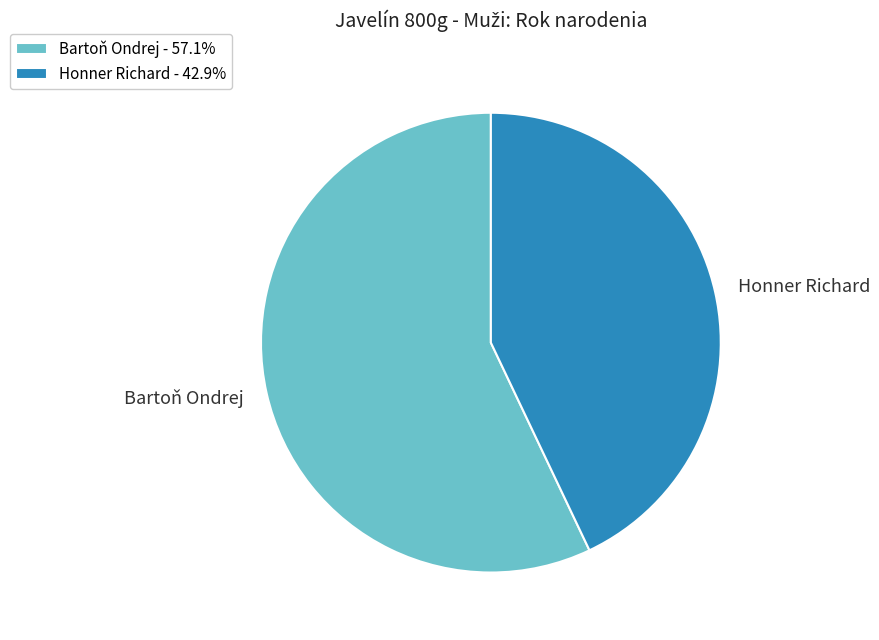

How many segments does this pie chart have?

2